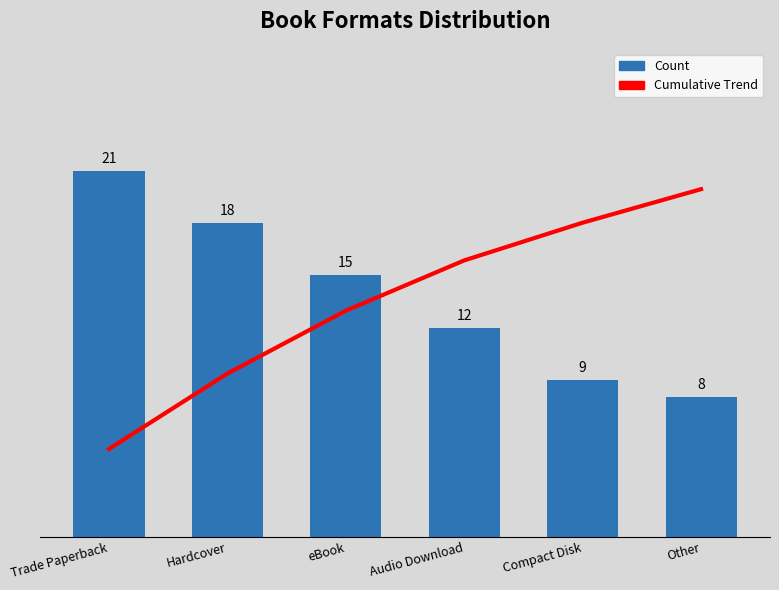

What is the difference between the second highest and second lowest values in the Cumulative Trend series?

8.7